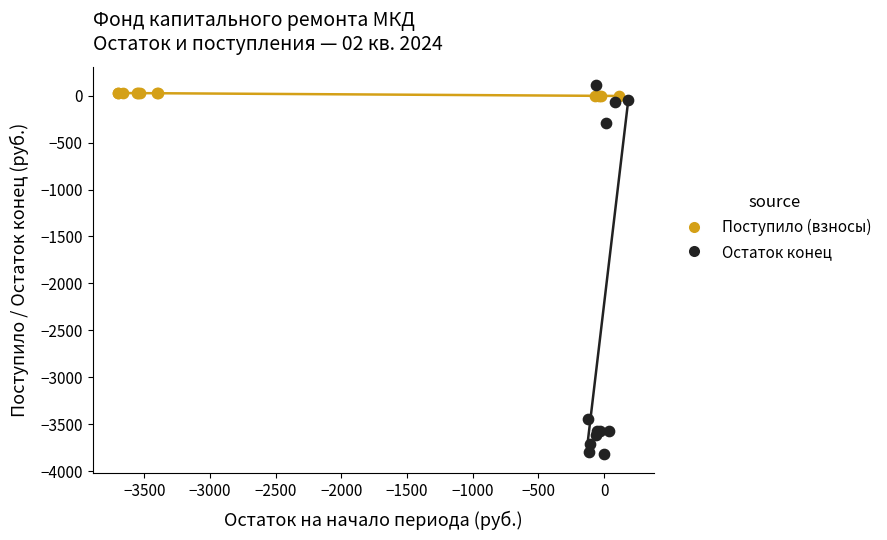

Which series has the widest spread of Y values?

Остаток конец